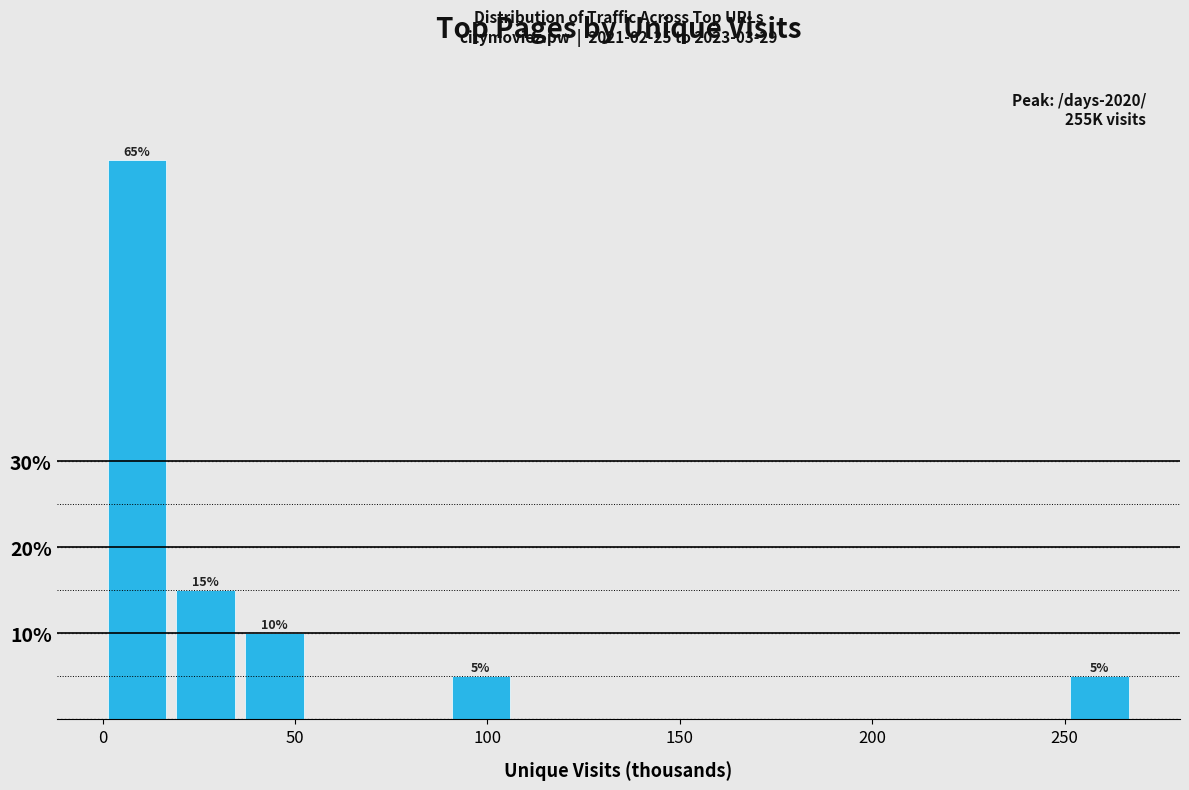

Read against the x-axis, roughly where is the centre of the tallest bar?

10